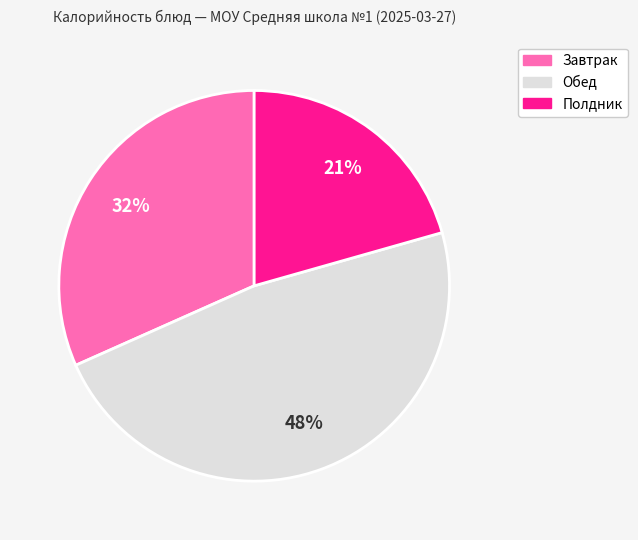

To the nearest percent, what is the average slice percentage?

33%